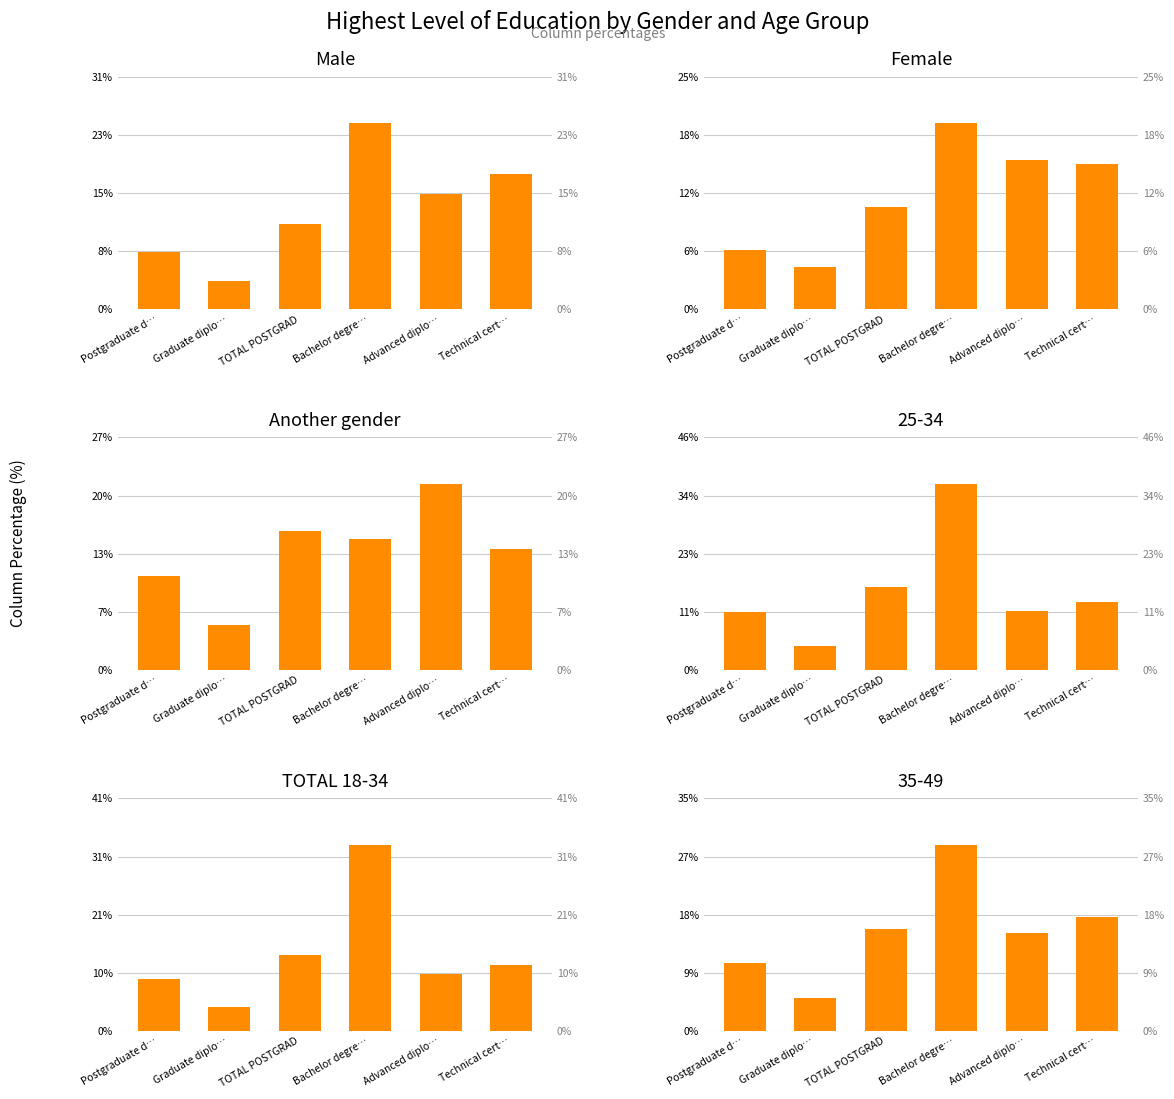

At how many categories does at least one series exceed 0?

6